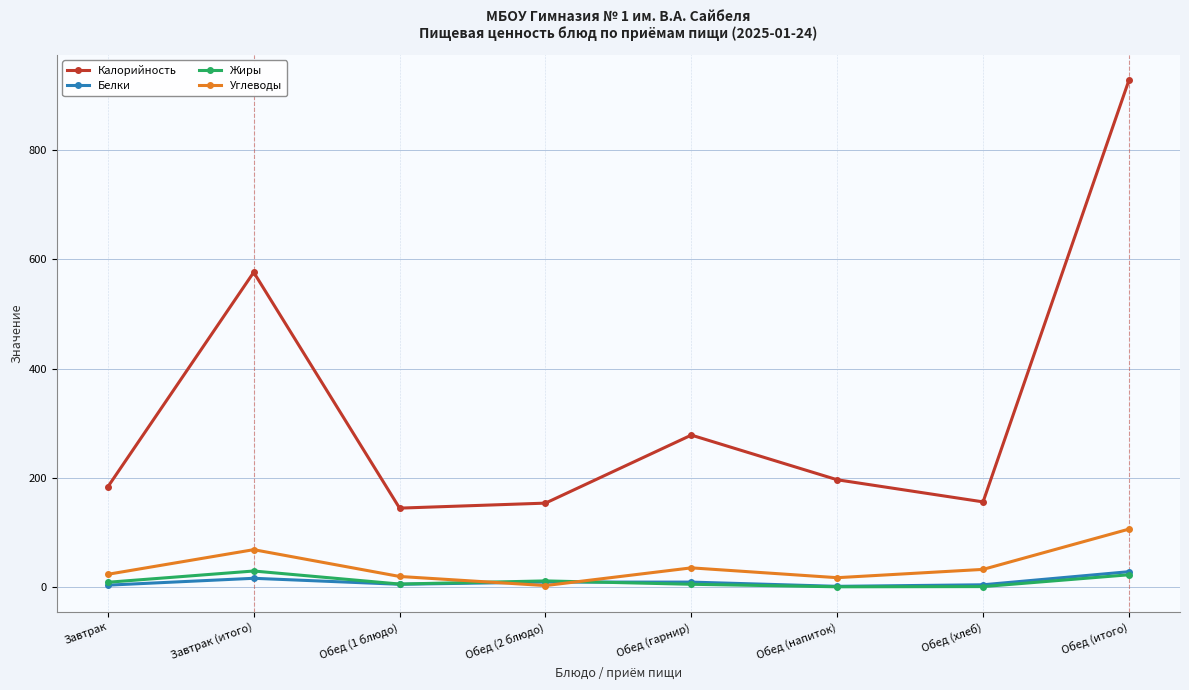

True or false: Калорийность has more than 0 points higher than both neighbors.

True